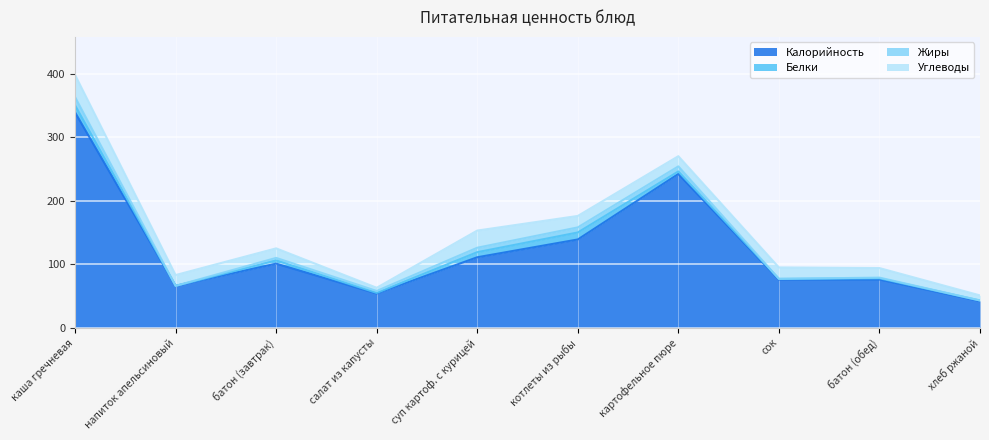

At which category does Белки reach its first local peak?

батон (завтрак)